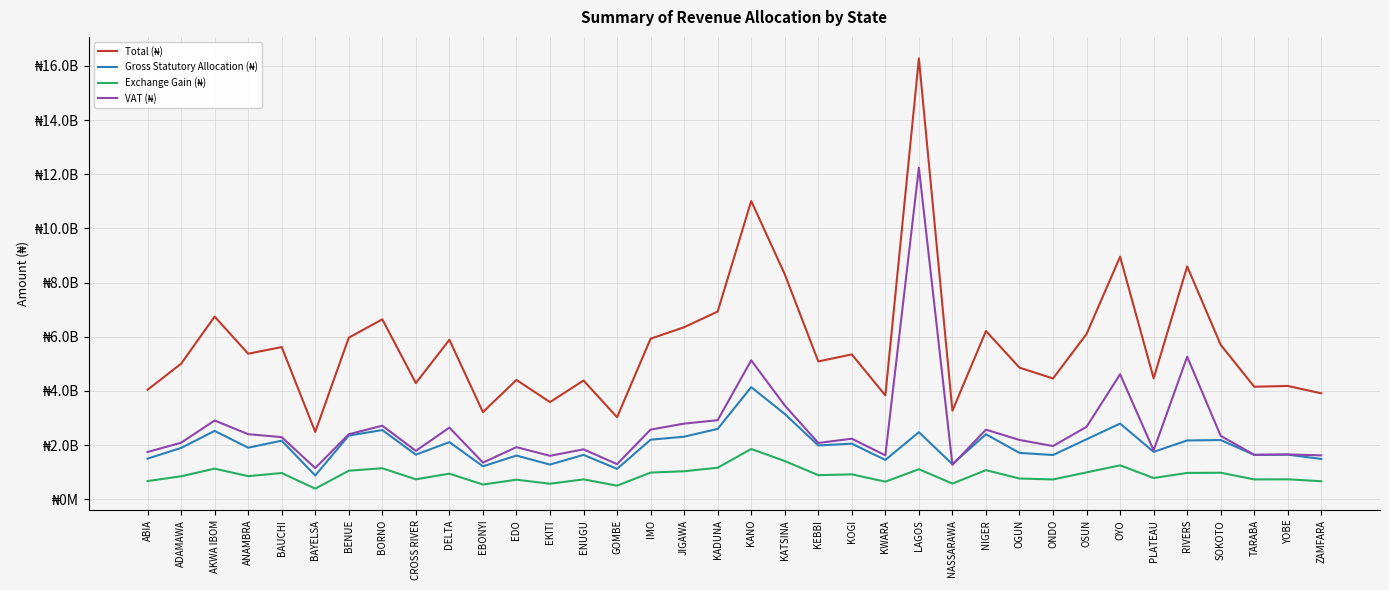

What is the difference between the maximum and minimum values in the Gross Statutory Allocation (₦) series?

3259587436.3